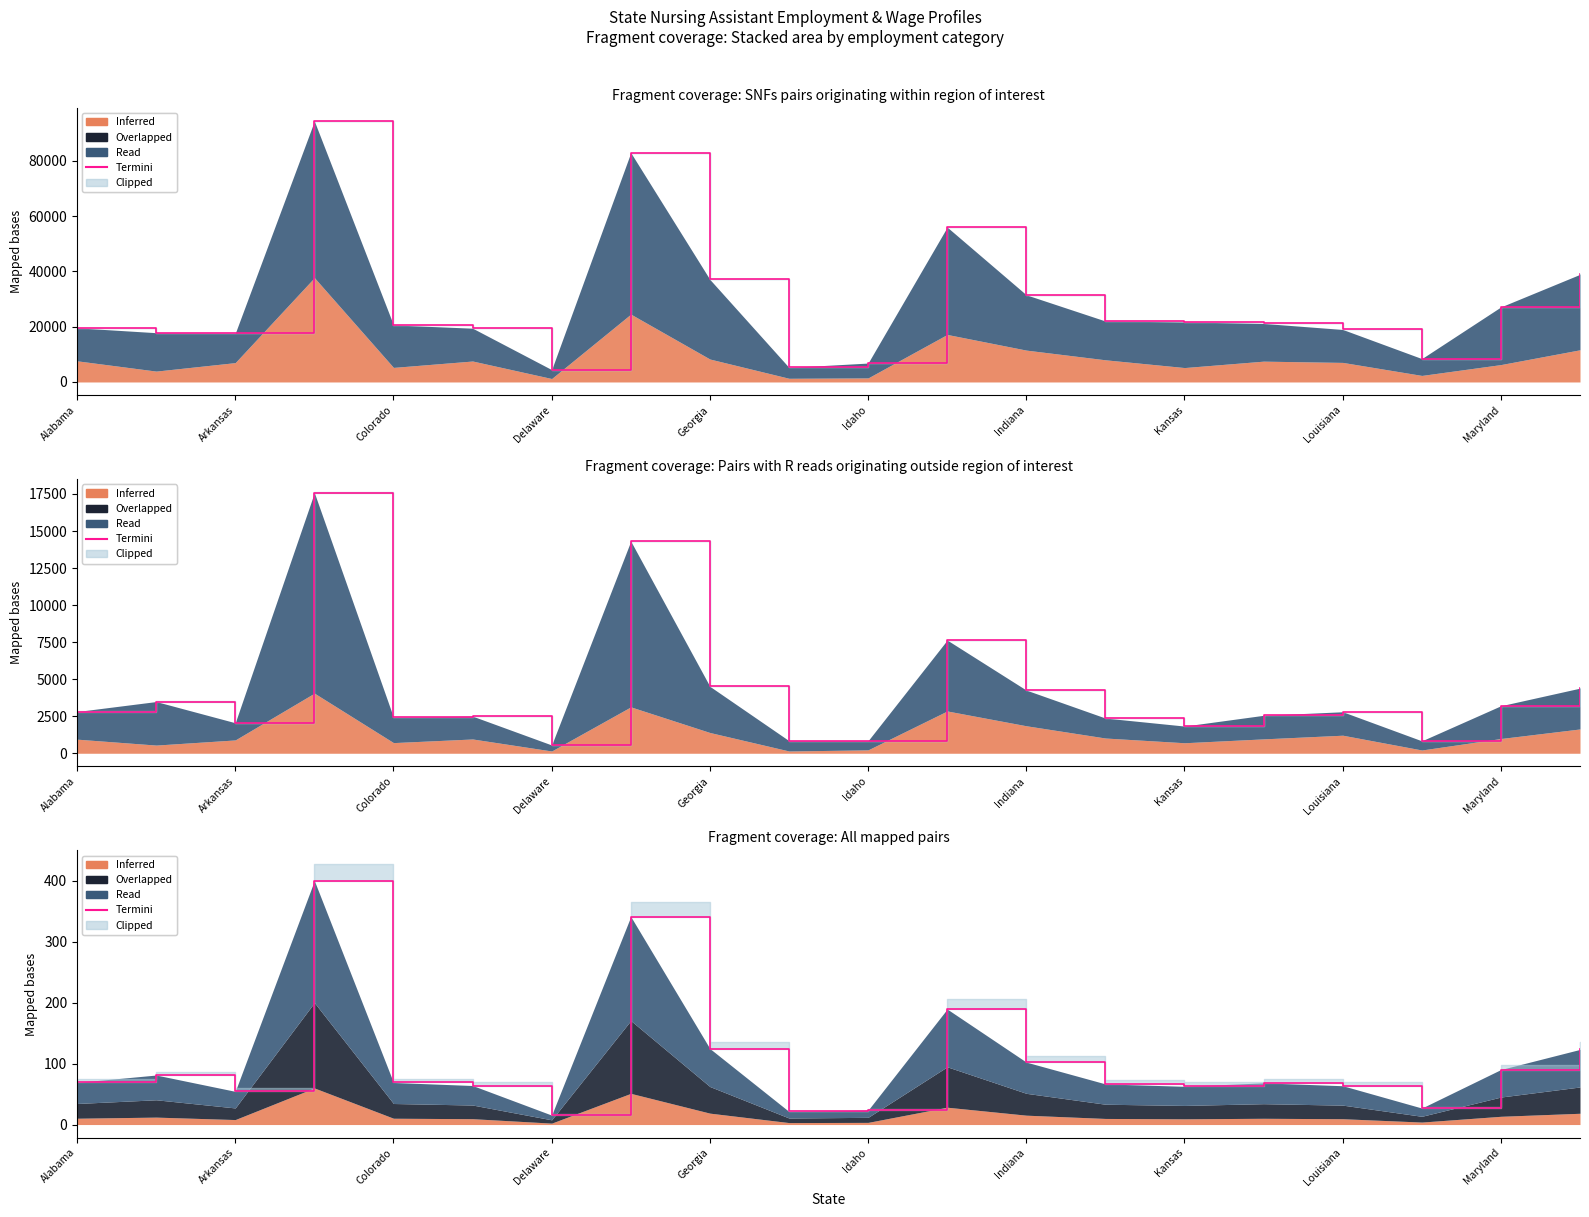

What is the sum of the values at Maryland and Arkansas?

144.7